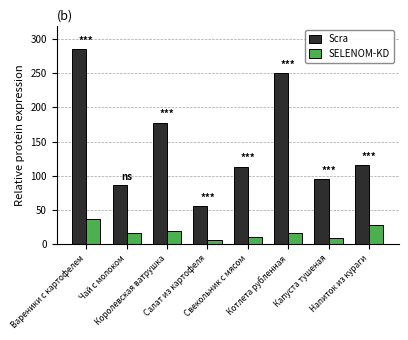

Which series has the widest spread of values?

Scra